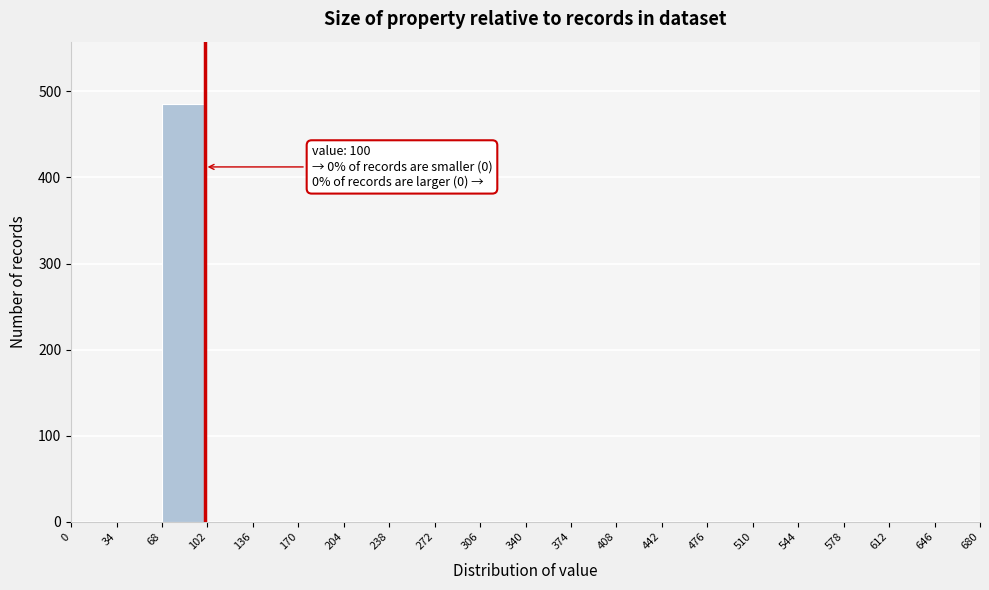

Which range on the x-axis has the tallest bar?

68 to 102